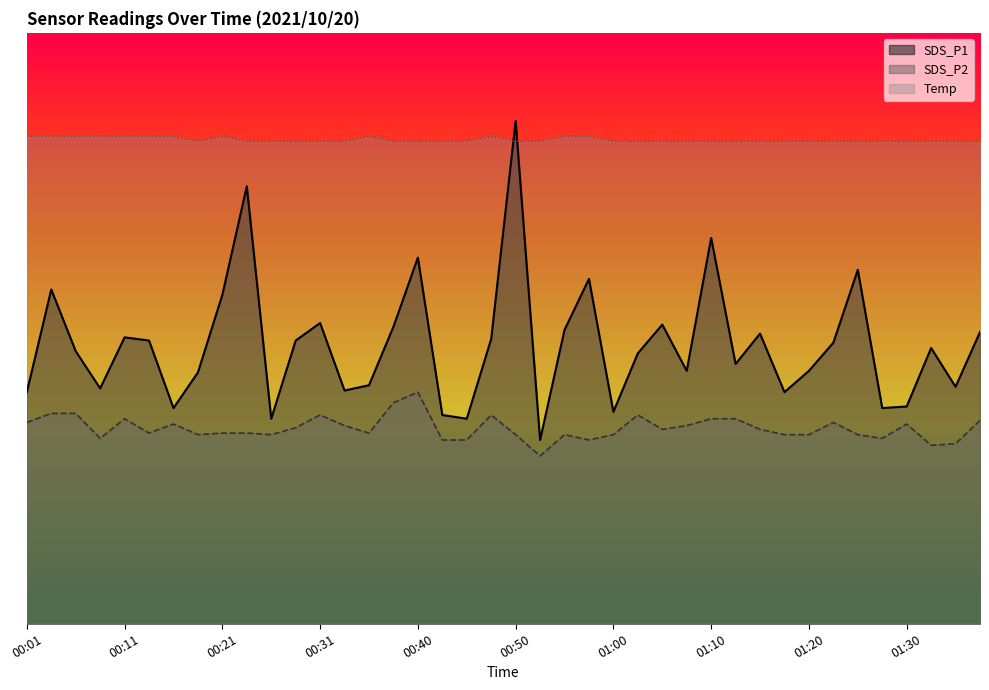

Which category has the highest value across all series?

00:50